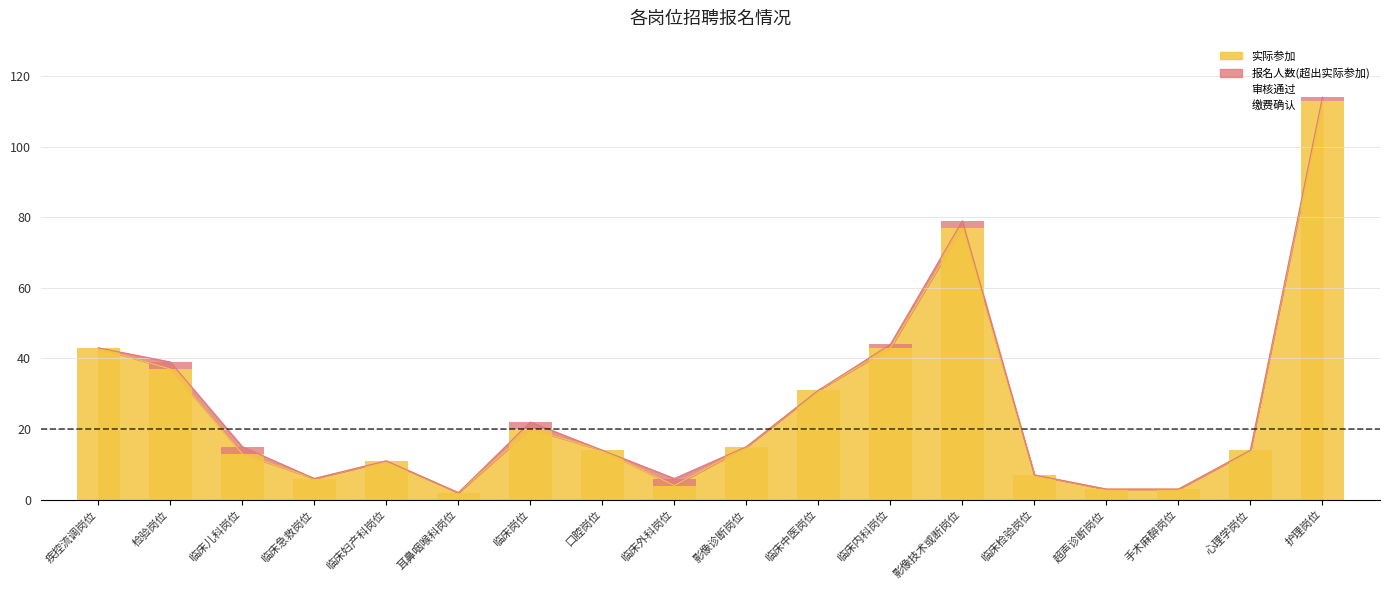

At which category does the chart reach its peak across all series?

护理岗位